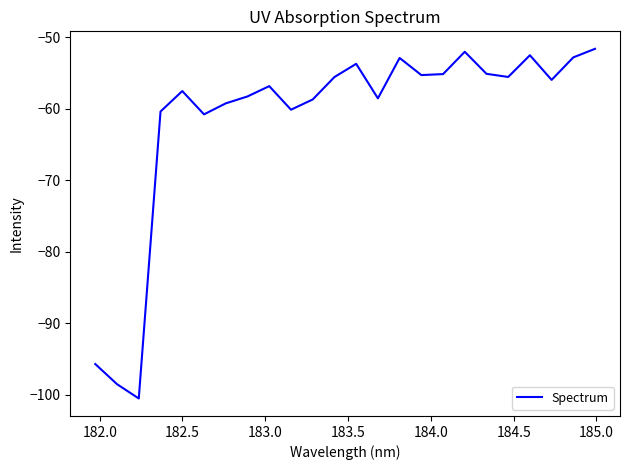

What is the smallest value displayed?

-100.6